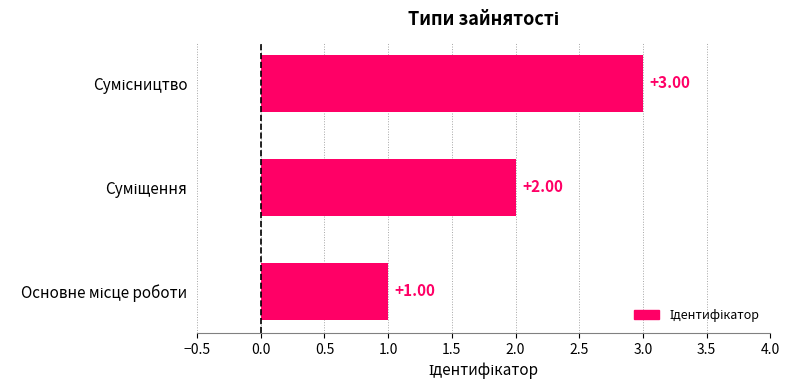

Does the chart contain any negative values?

No